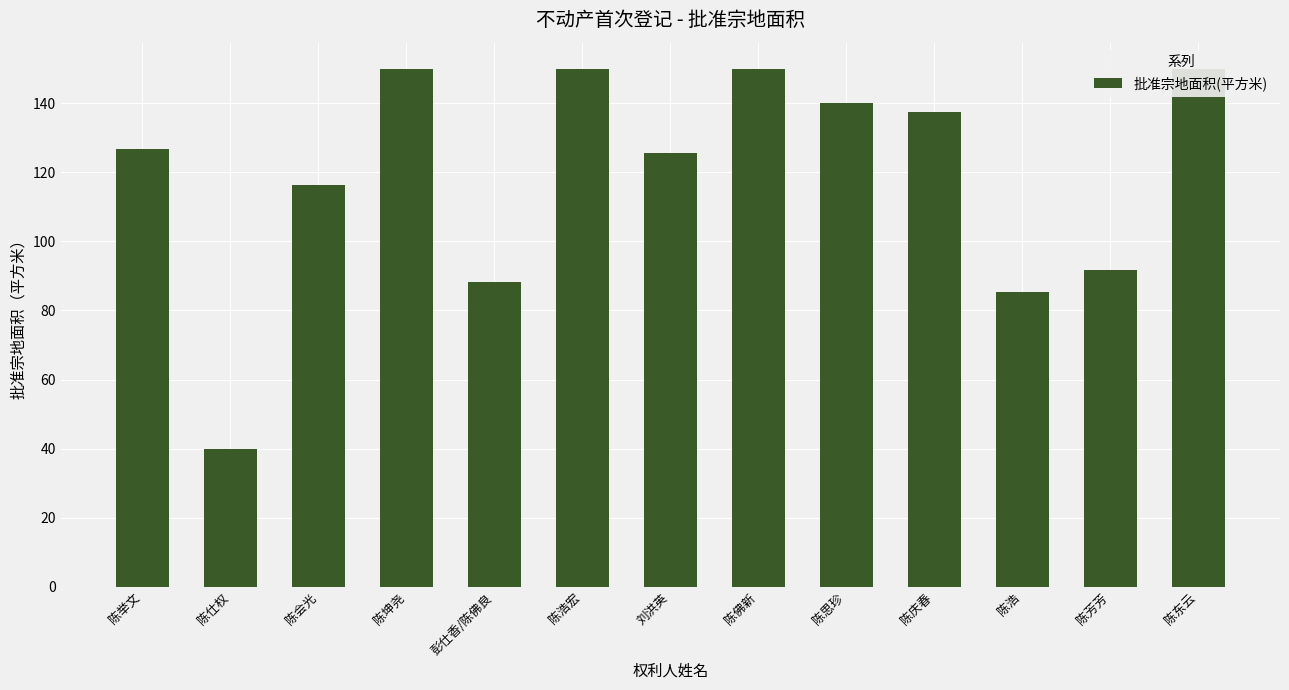

Rank the categories by value from lowest to highest.

陈仕权, 陈浩, 彭仕香/陈佛良, 陈芳芳, 陈会光, 刘洪英, 陈举文, 陈庆春, 陈思珍, 陈坤尧, 陈浩宏, 陈佛新, 陈东云